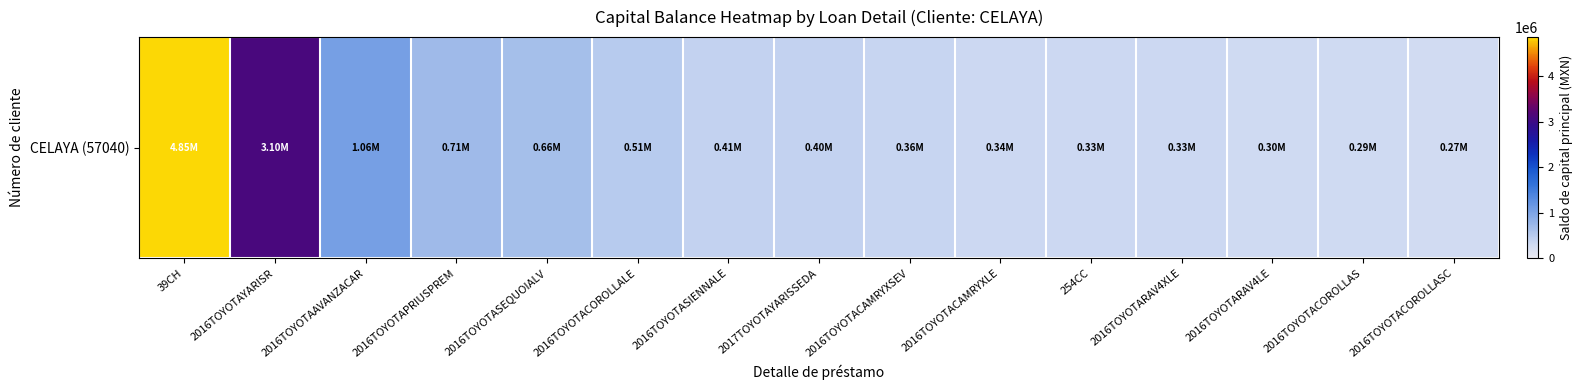

Read the value at 2016TOYOTACAMRYXSEV.

363500.9